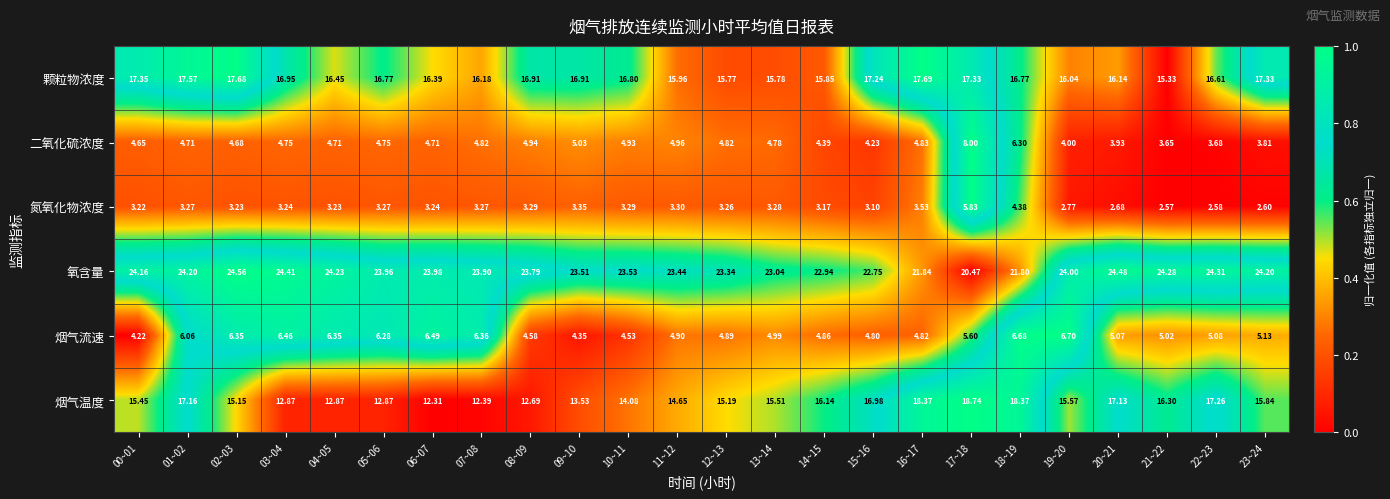

Which series changed the most between 06~07 and 07~08?

颗粒物浓度